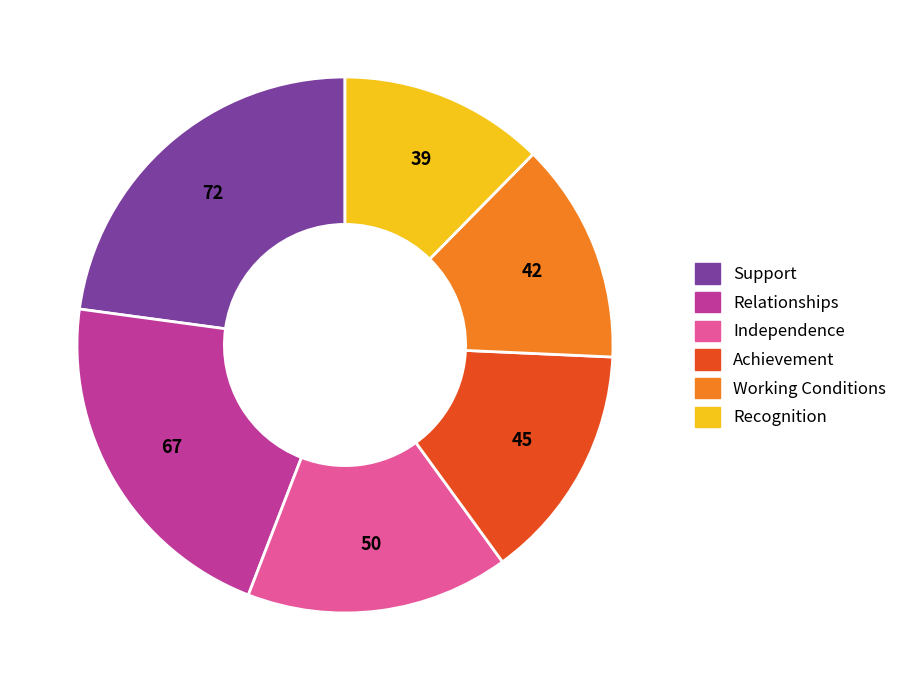

Do Achievement and Working Conditions together represent more than half of the pie?

No